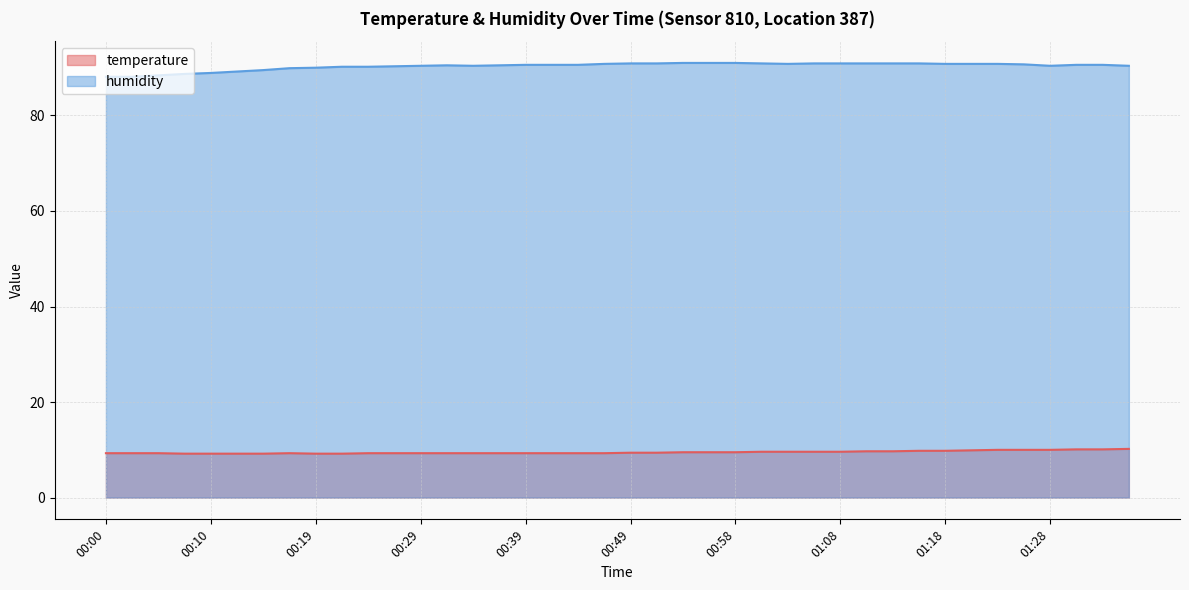

What is the difference between the humidity values at 00:22 and 00:46?

0.6